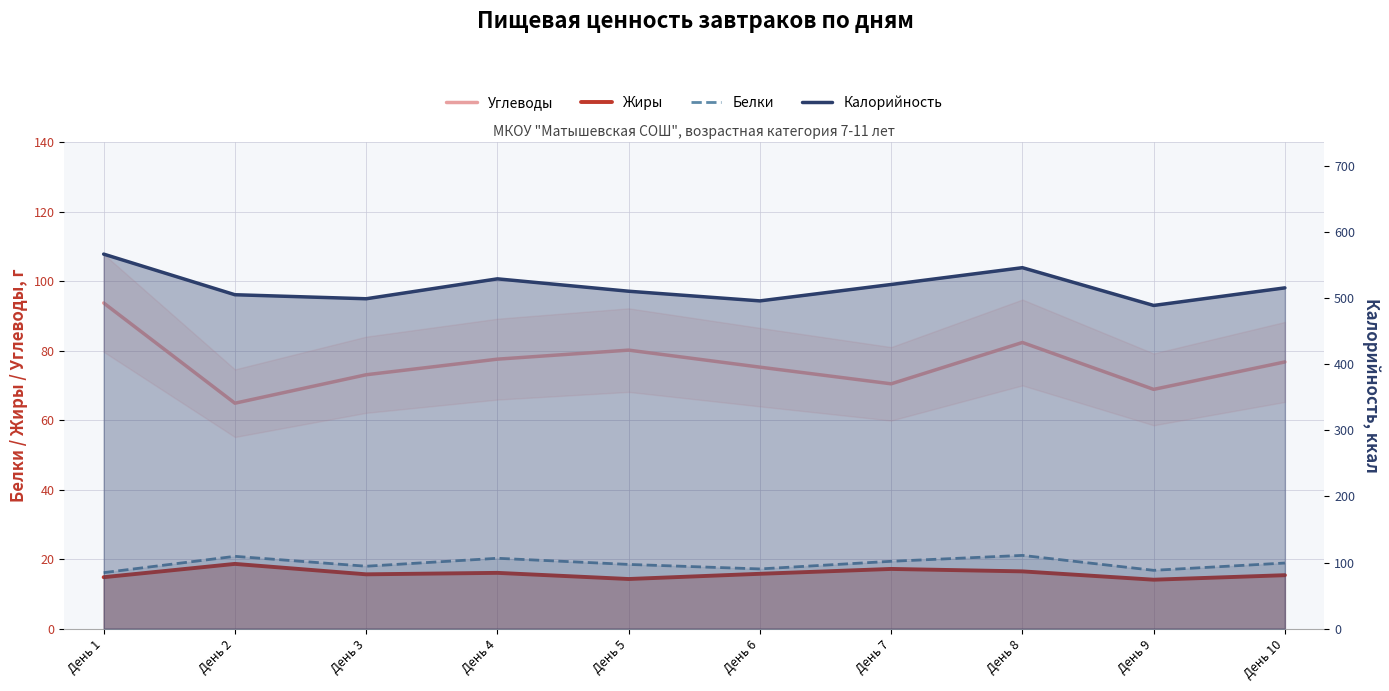

What is the approximate value of Углеводы at День 5?

80.2